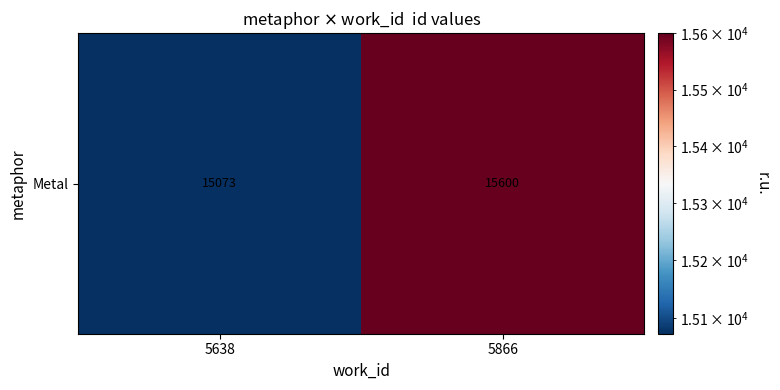

Reading right to left, extract all data points from this chart.

5866=15600	5638=15073